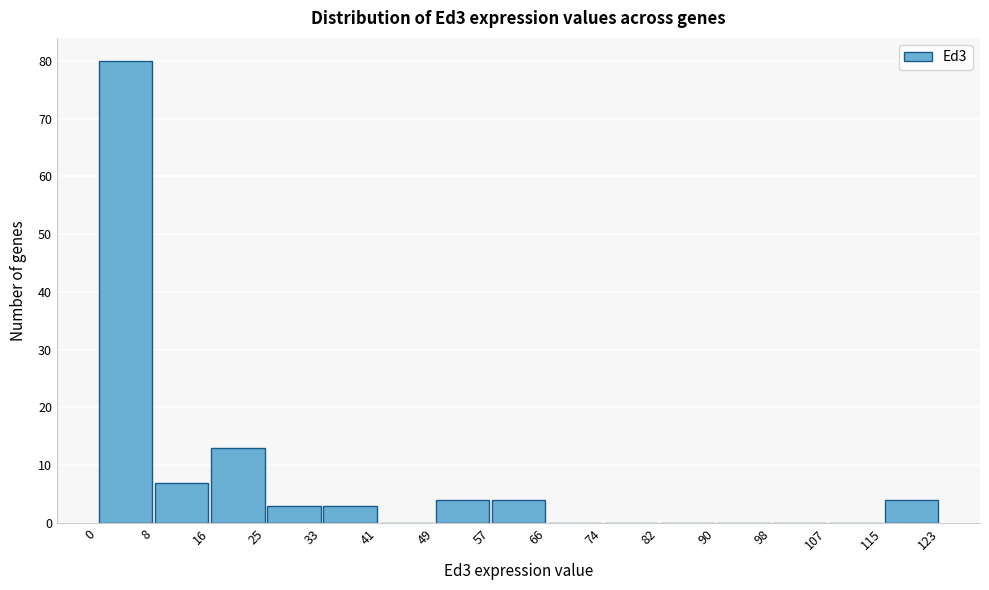

How tall is the bar that spans 49 to 57 on the x-axis? The values are not printed on the chart, so give them approximately, as read against the axis.

4